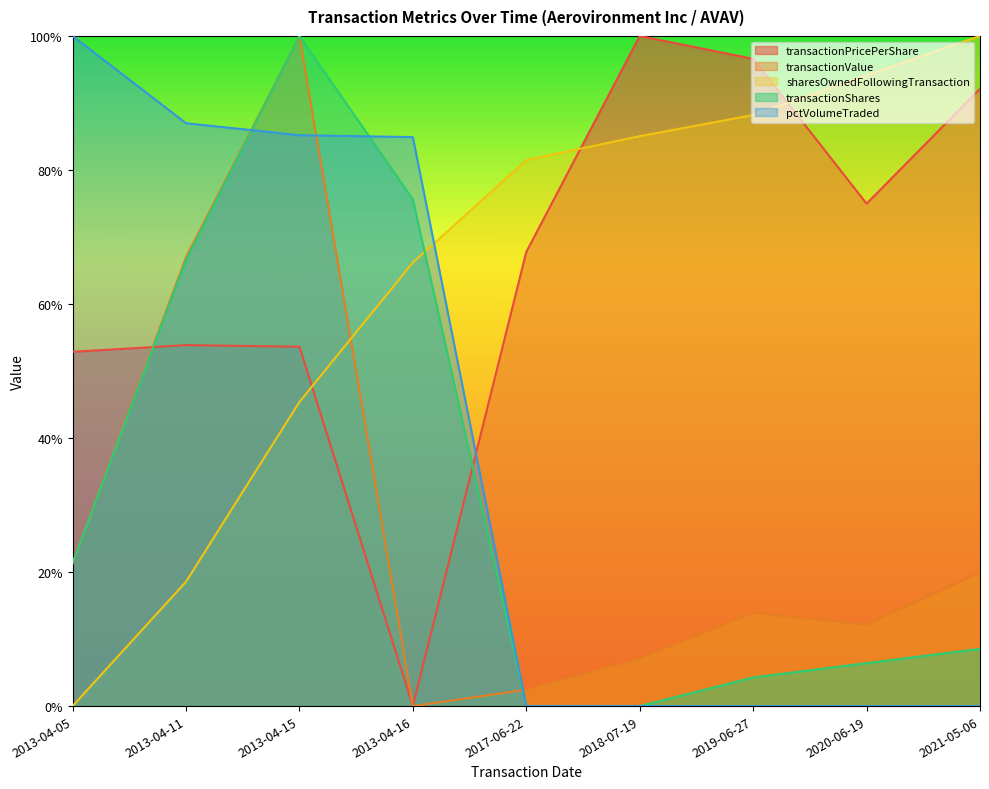

Reading left to right, extract all data points from this chart.

transactionPricePerShare: 0.5	0.5	0.5	0.0	0.7	1.0	1.0	0.7	0.9
transactionValue: 0.2	0.7	1.0	0.0	0.0	0.1	0.1	0.1	0.2
sharesOwnedFollowingTransaction: 0.0	0.2	0.5	0.7	0.8	0.9	0.9	0.9	1.0
transactionShares: 0.2	0.7	1.0	0.8	0.0	0.0	0.0	0.1	0.1
pctVolumeTraded: 1.0	0.9	0.9	0.8	0.0	0.0	0.0	0.0	0.0